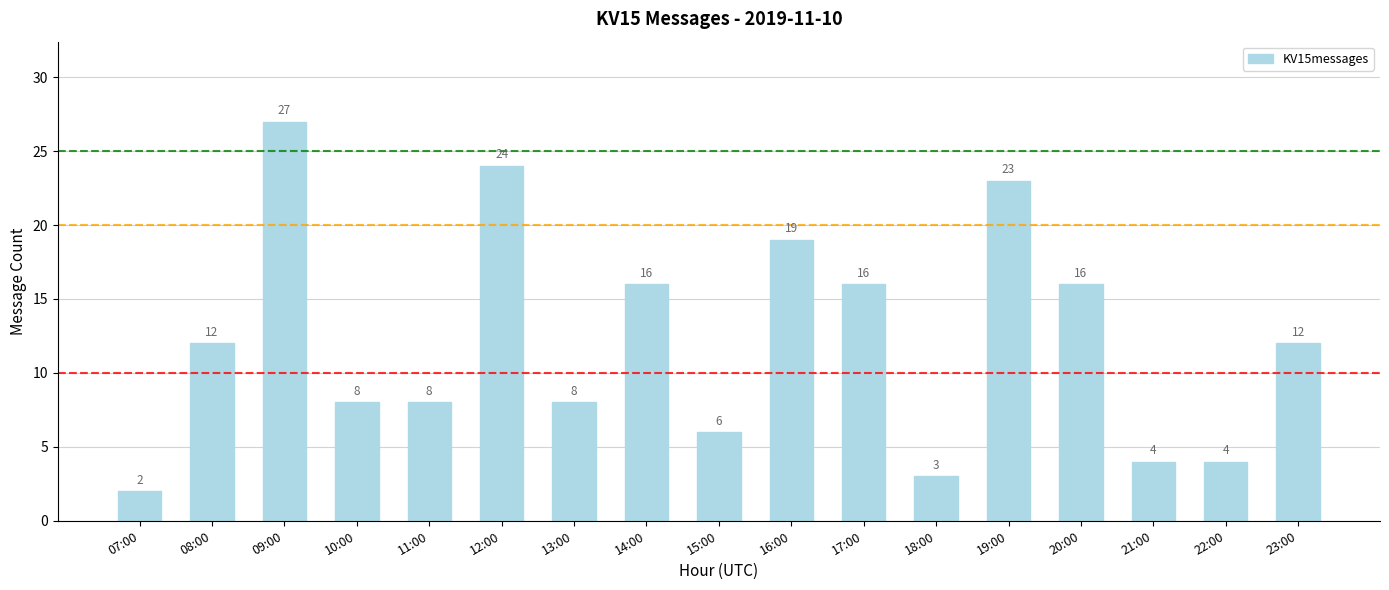

What is the value of the 12th bar from the left?

3